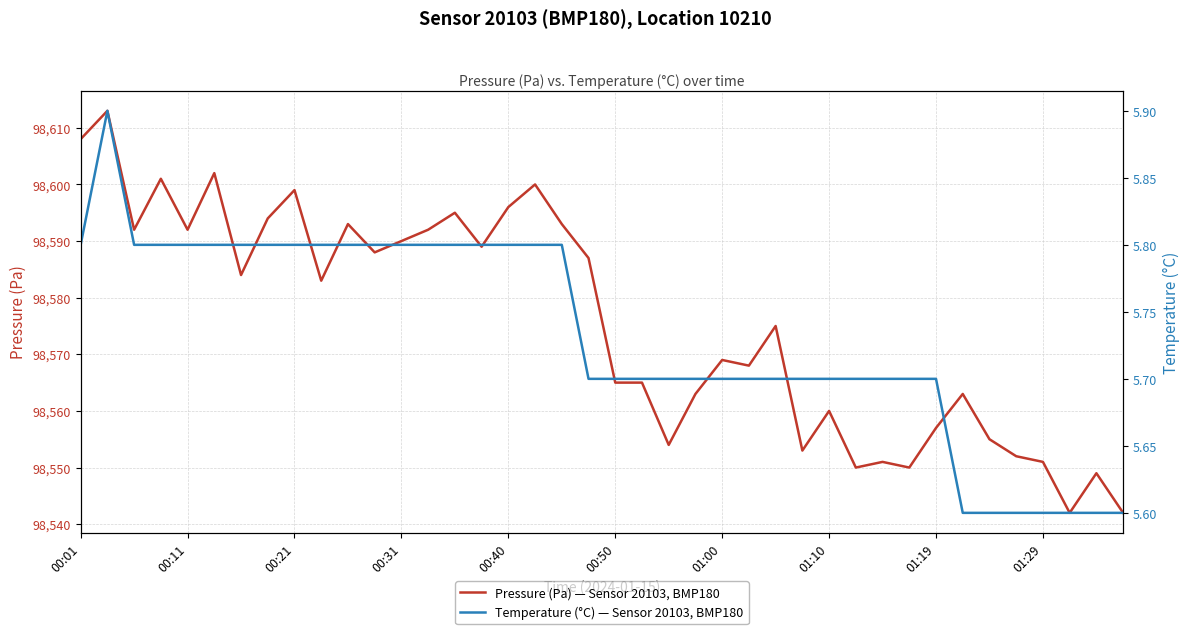

Where is pressure nearest to the value 98577?

26